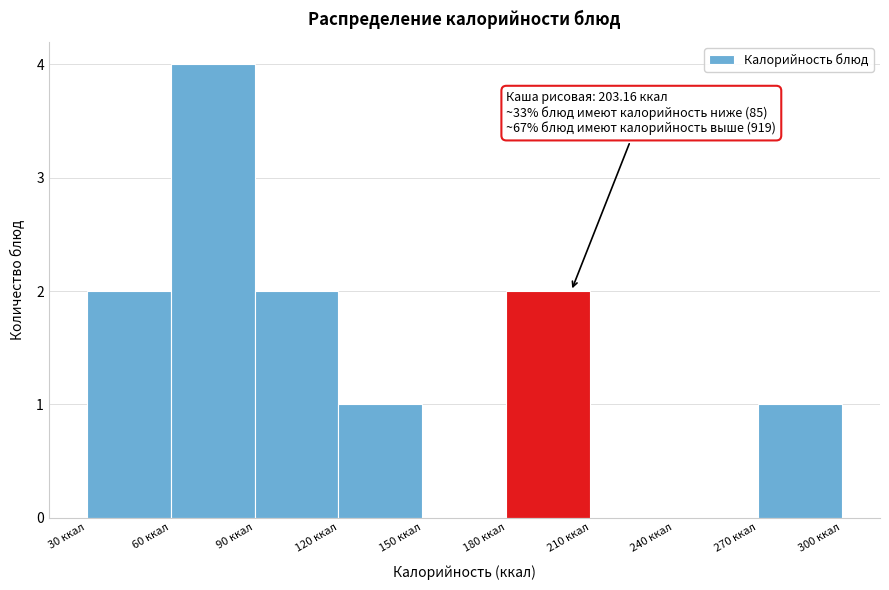

Which range on the x-axis has the tallest bar?

60 to 90